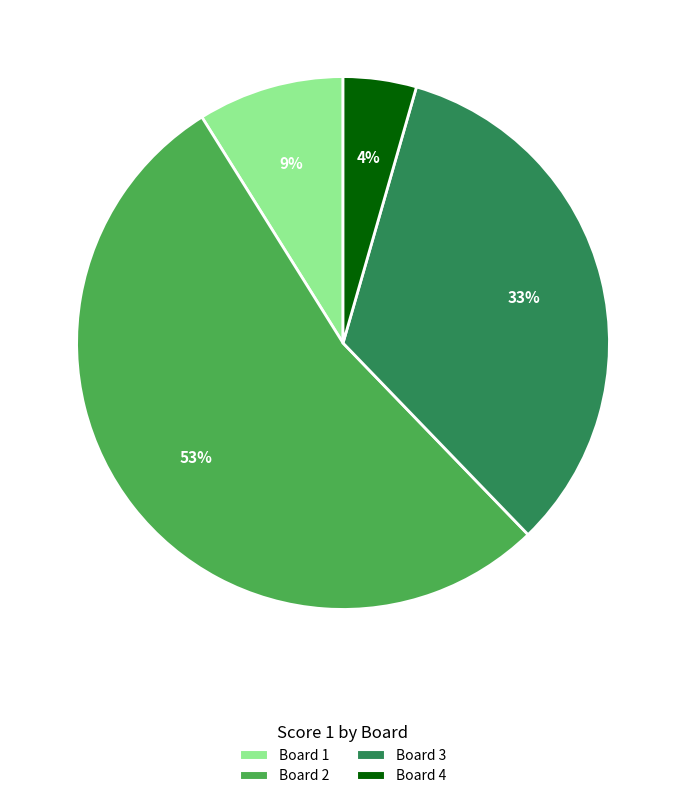

Combined, do Board 1 and Board 3 account for over 50%?

No